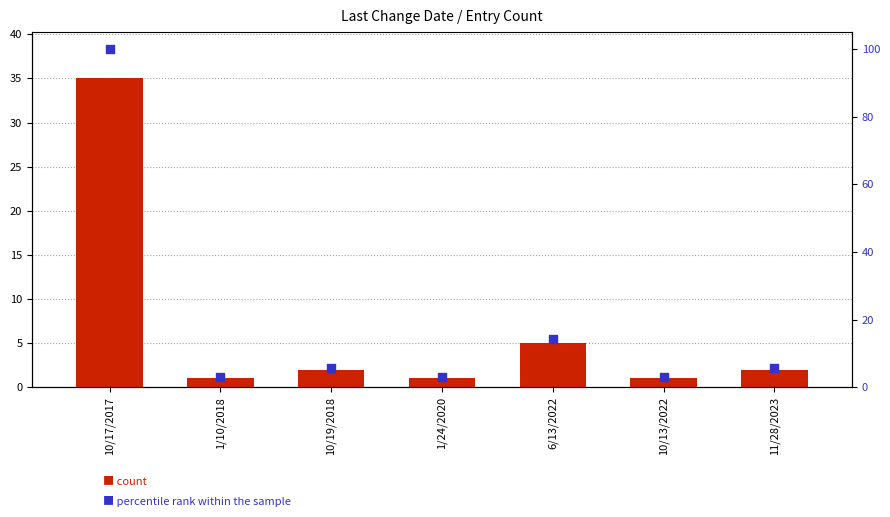

Which series contains the lowest Y value?

count